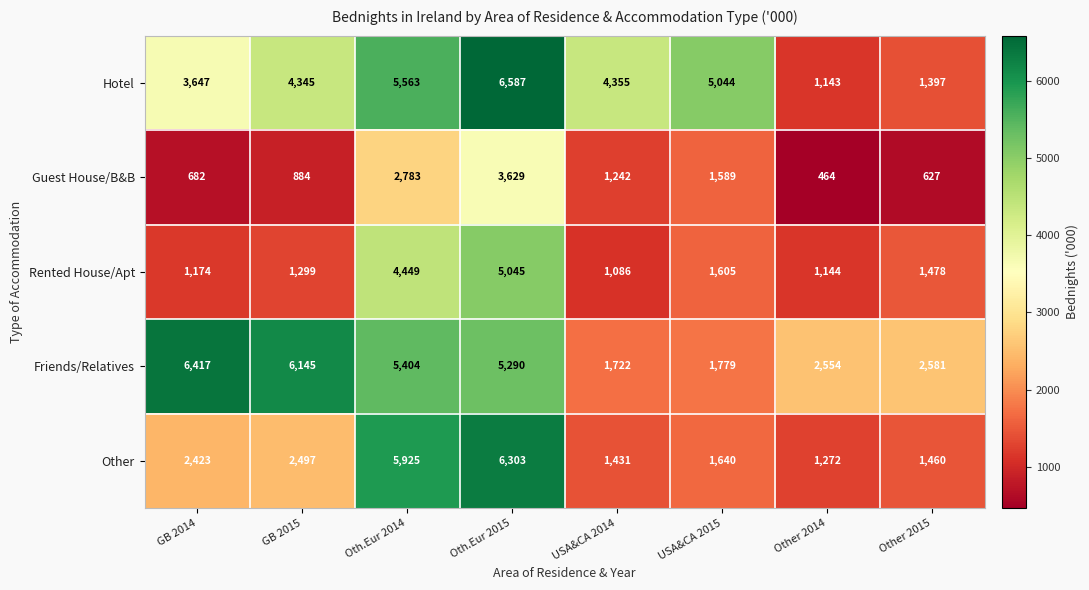

Which label corresponds to the smallest value in the chart?

Other 2014